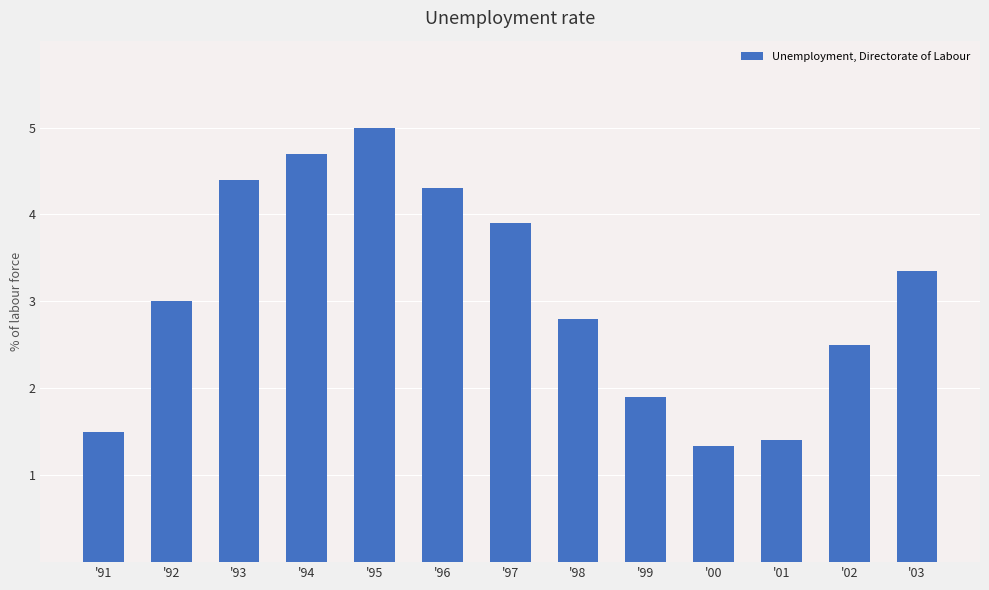

What is the change in value from '98 to '01?

-1.4